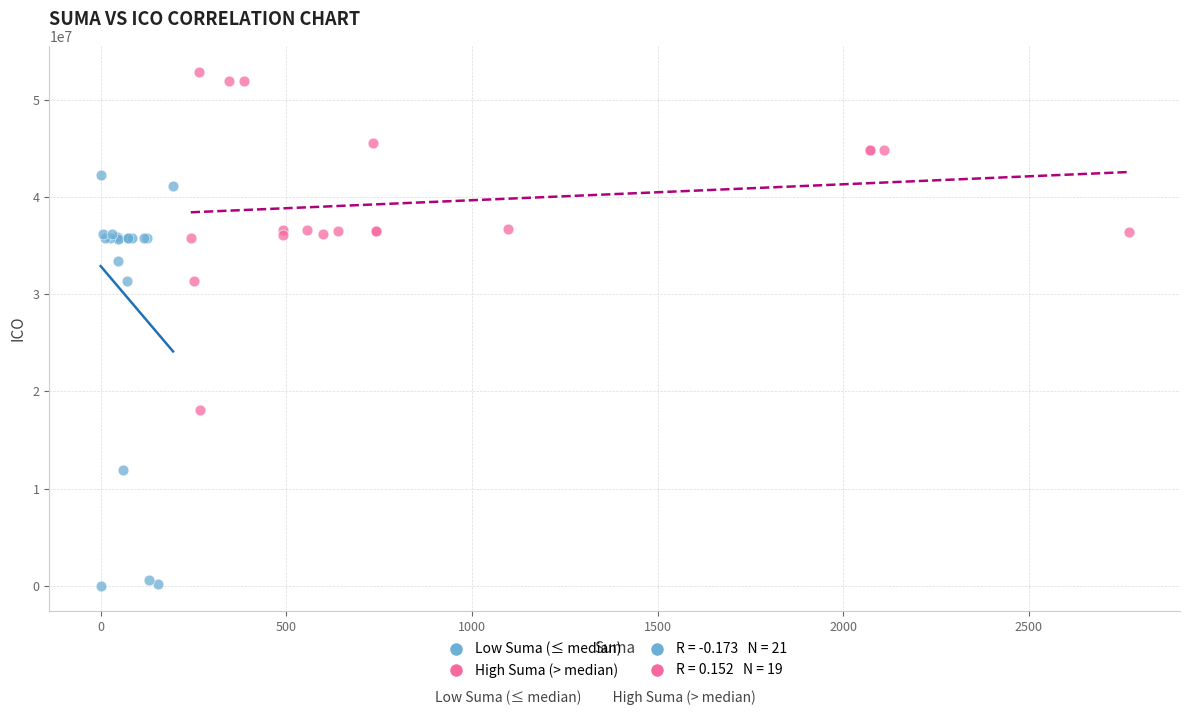

Which series contains the lowest Y value?

Low Suma (≤ median)